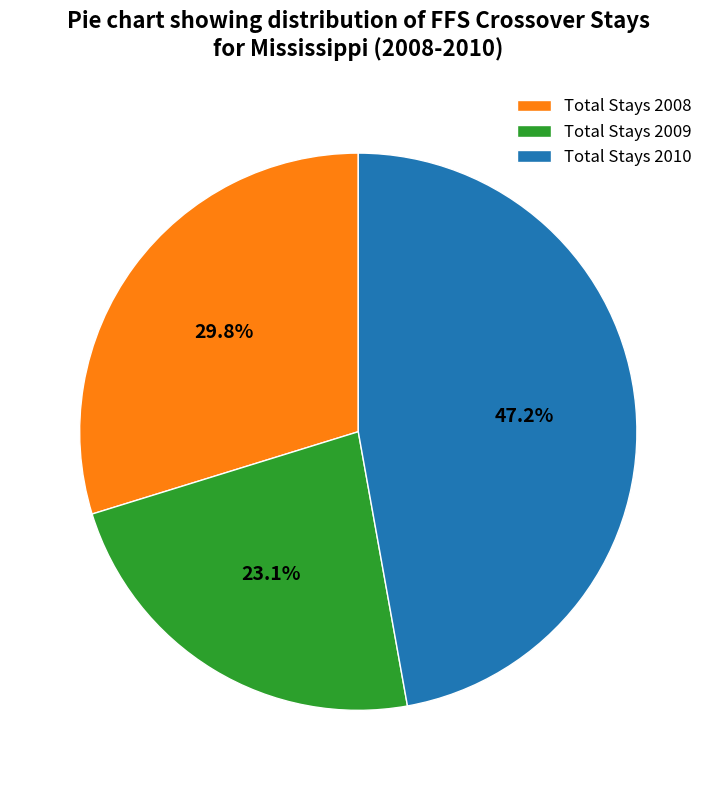

Is Total Stays 2008 the majority of the pie?

No